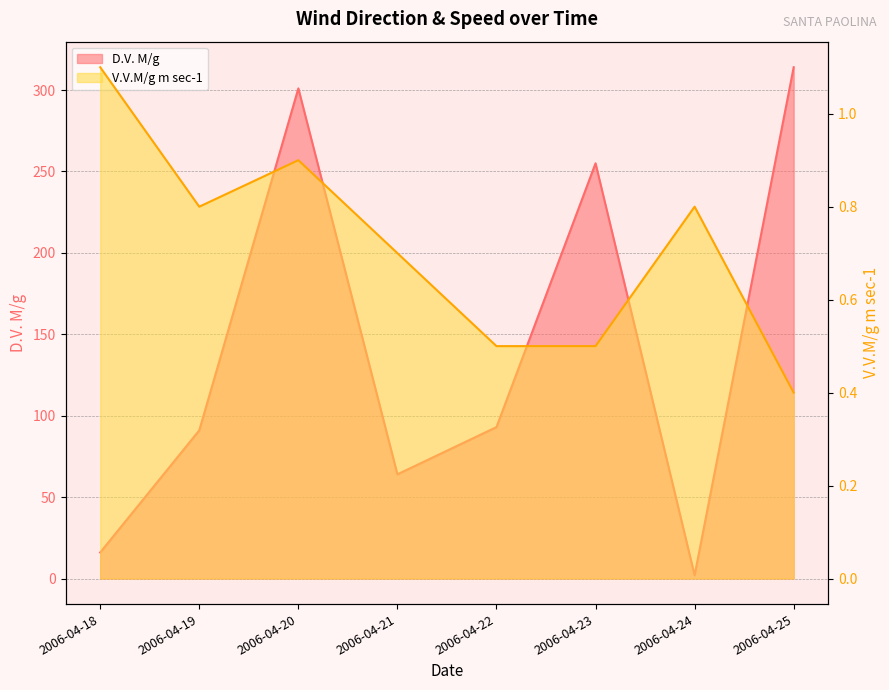

What is the sum of all V.V.M/g m sec-1 values?

5.7